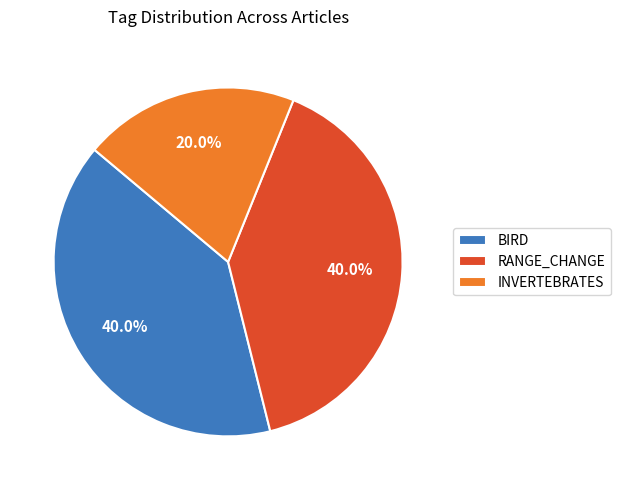

What percentage do BIRD and RANGE_CHANGE together represent?

80.0%